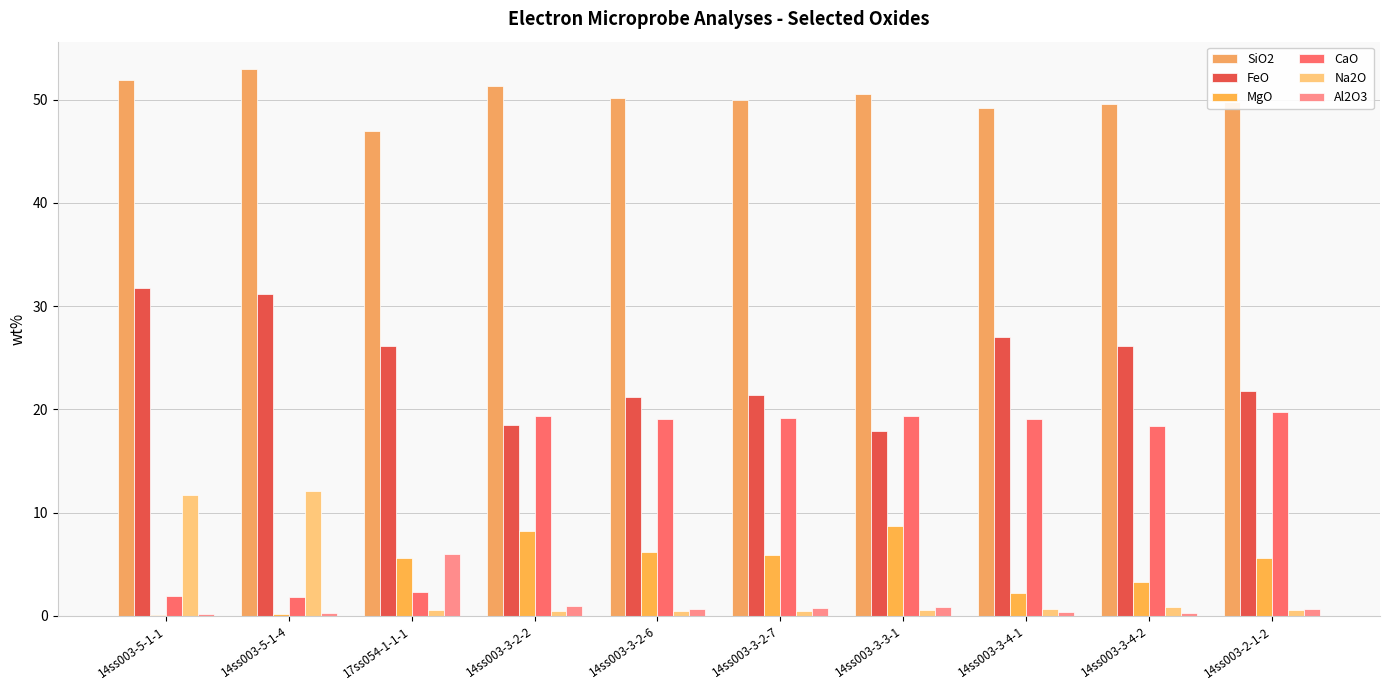

What is the average value of the Al2O3 series?

1.1